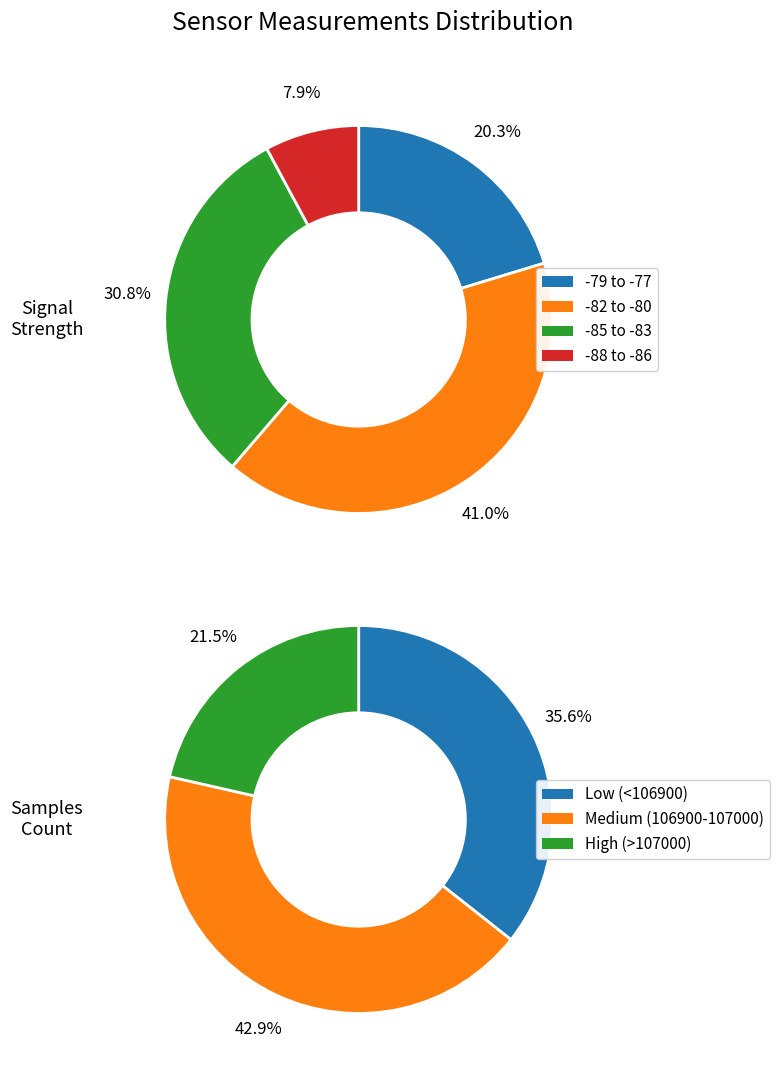

Is there any slice that represents more than half of the pie?

No